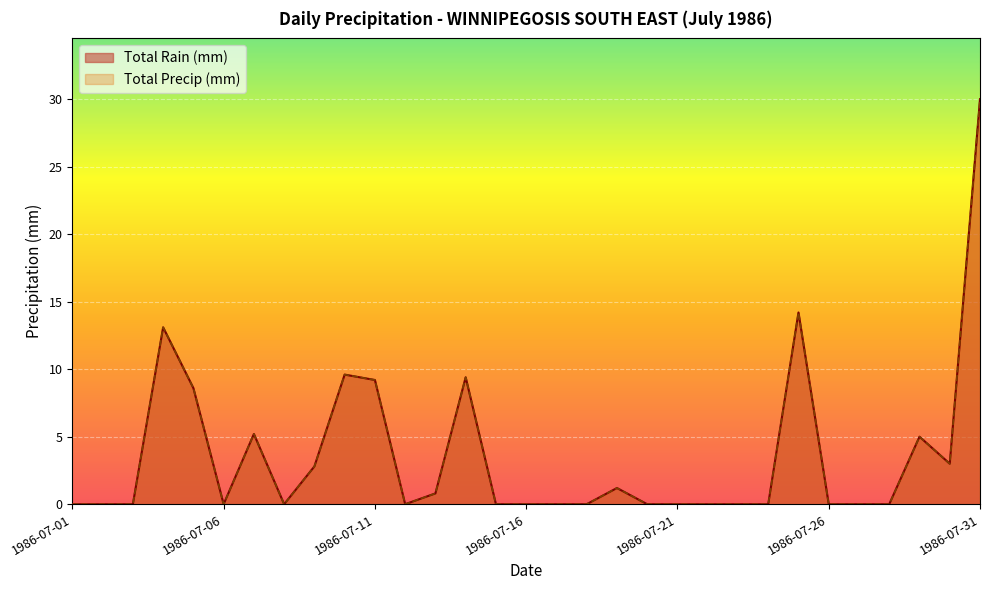

Reading right to left, transcribe all the data shown in this chart.

Total Rain (mm): 30.0	3.0	5.0	0.0	0.0	0.0	14.2	0.0	0.0	0.0	0.0	0.0	1.2	0.0	0.0	0.0	0.0	9.4	0.8	0.0	9.2	9.6	2.8	0.0	5.2	0.0	8.6	13.1	0.0	0.0	0.0
Total Precip (mm): 30.0	3.0	5.0	0.0	0.0	0.0	14.2	0.0	0.0	0.0	0.0	0.0	1.2	0.0	0.0	0.0	0.0	9.4	0.8	0.0	9.2	9.6	2.8	0.0	5.2	0.0	8.6	13.1	0.0	0.0	0.0